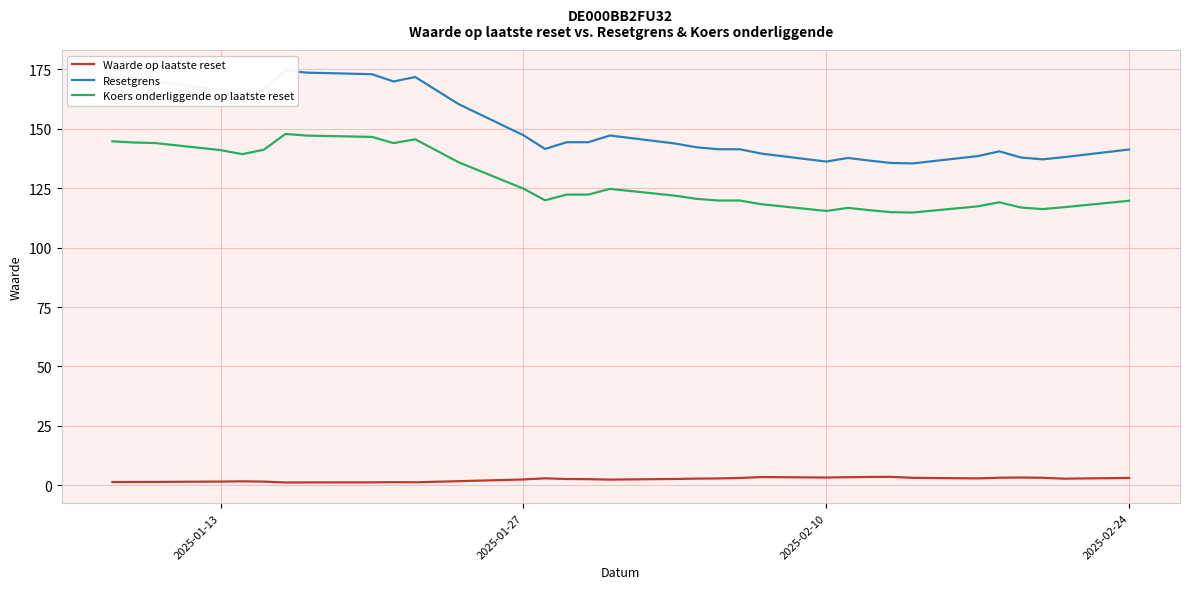

True or false: Koers onderliggende op laatste reset and Waarde op laatste reset intersect in this chart.

False